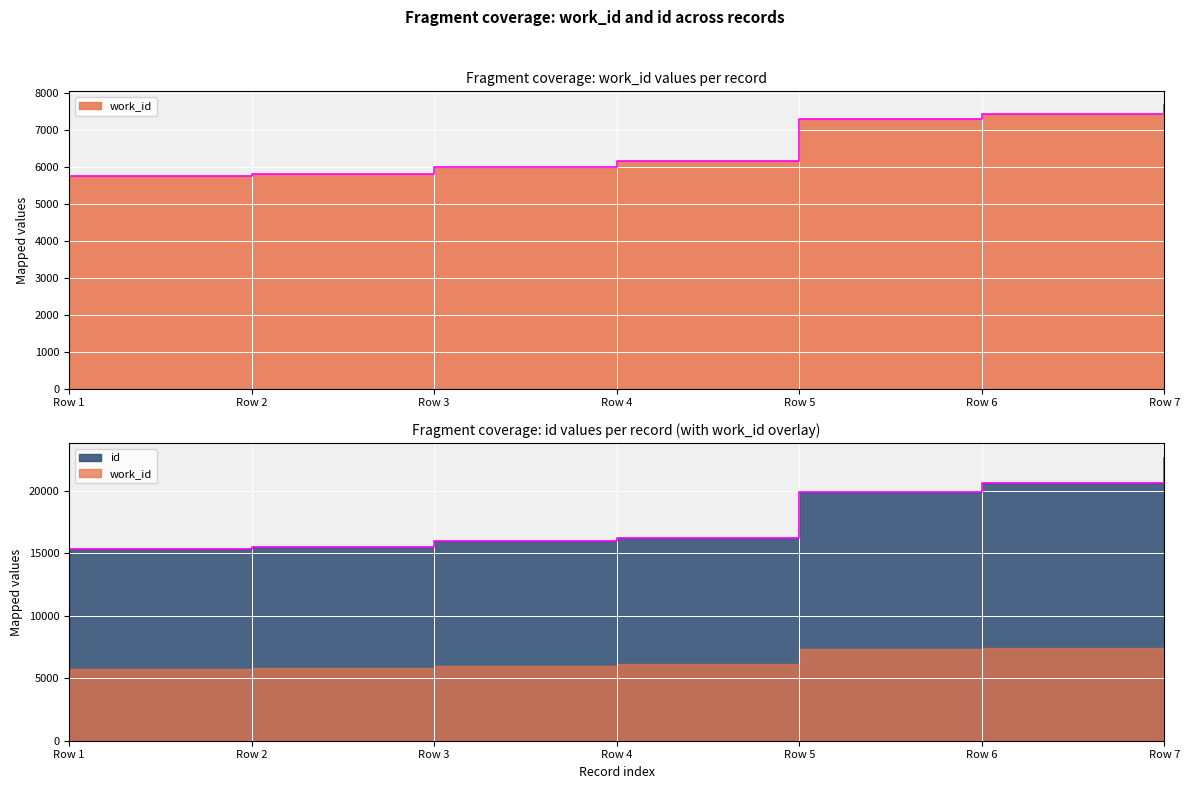

Reading right to left, what are all the values shown in this chart?

work_id: 7666	7428	7301	6158	6003	5802	5763
id: 22653	20619	19884	16247	15948	15470	15350